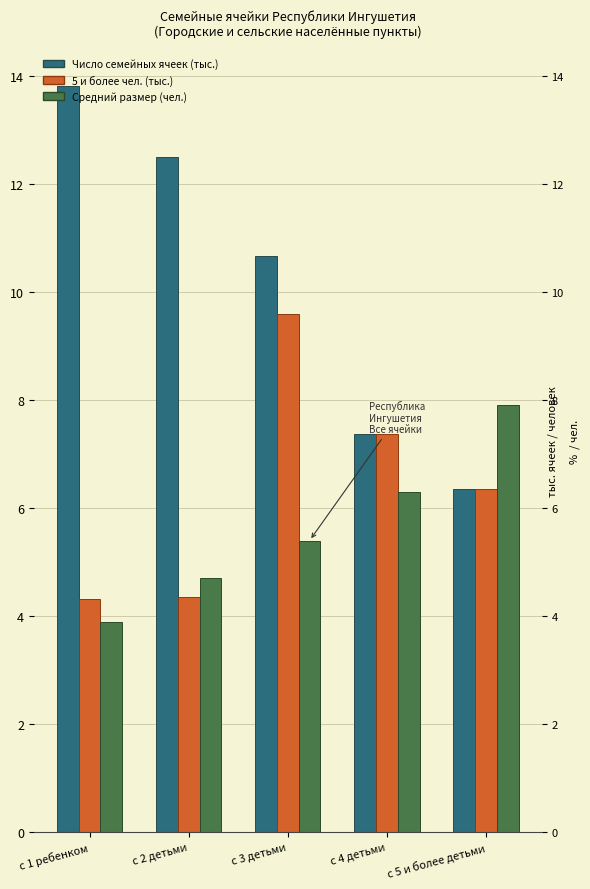

At which category is the sum across all series the highest?

с 3 детьми